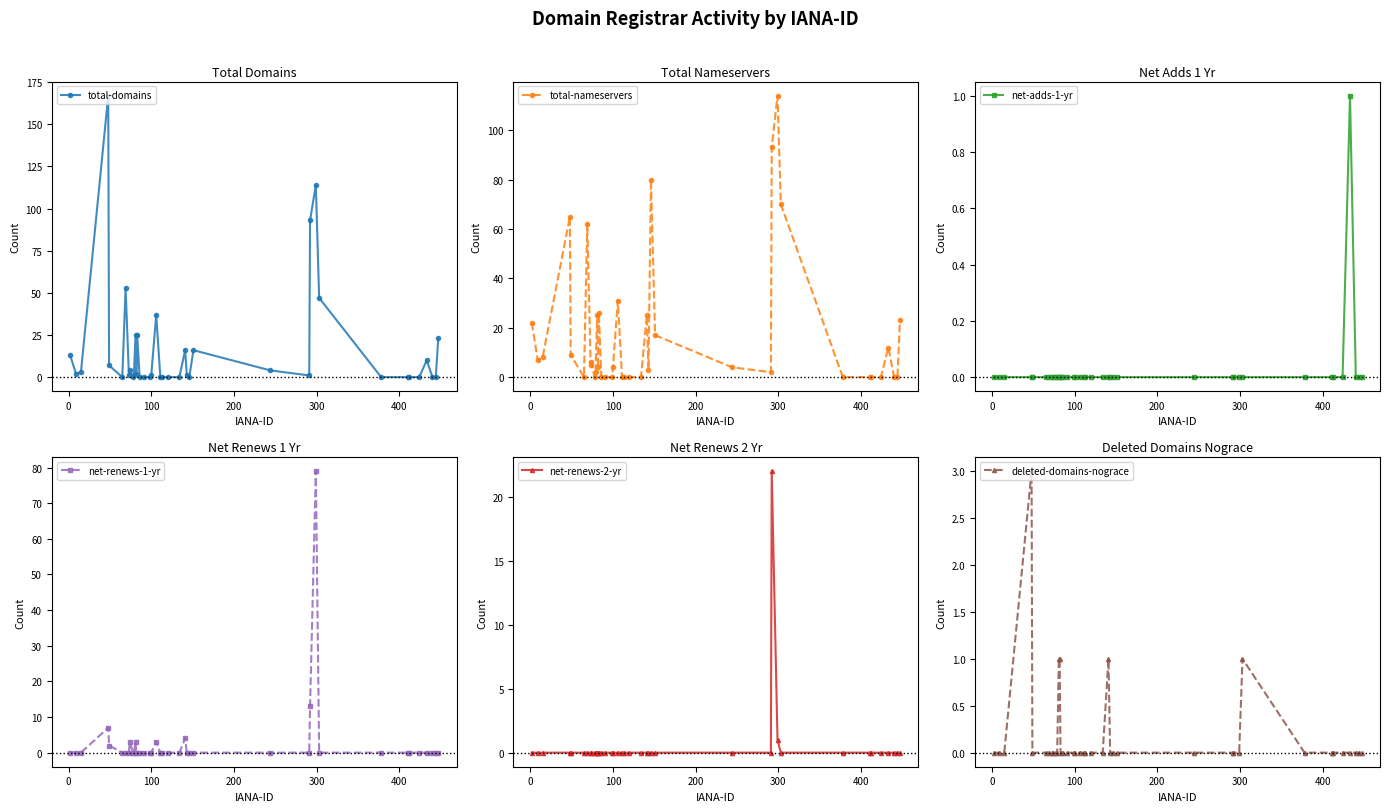

True or false: net-adds-1-yr and net-renews-2-yr intersect in this chart.

False